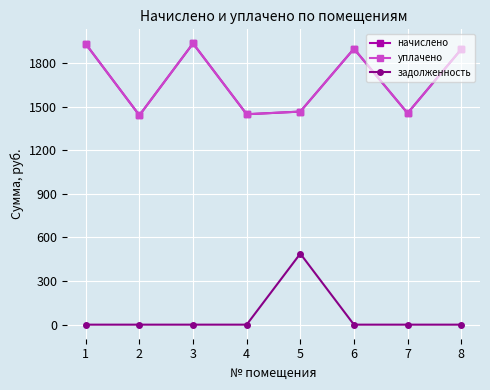

Rank the series at 2 from highest to lowest value.

начислено, уплачено, задолженность